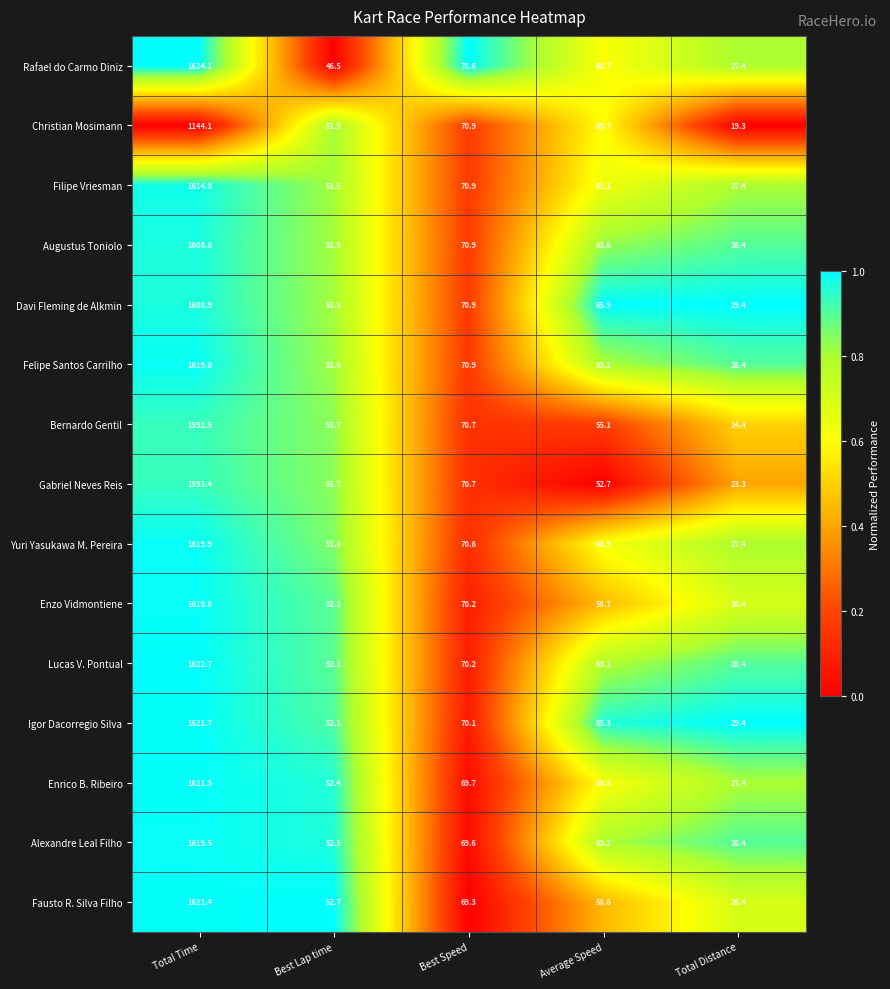

At which category does the chart reach its minimum across all series?

Total Distance